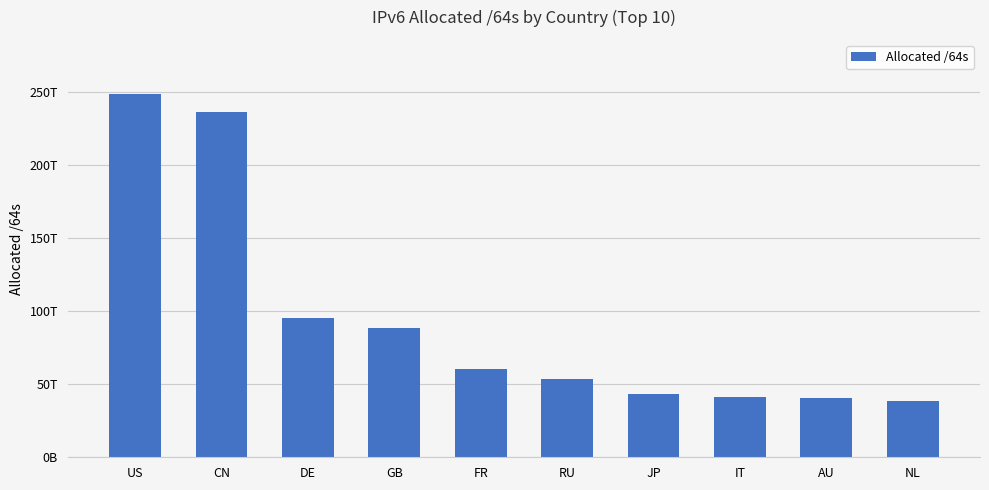

At which label is the value closest to 143342825537536?

DE